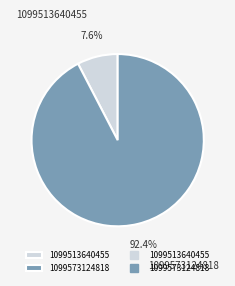

Between 1099573124818 and 1099513640455, which is larger?

1099573124818